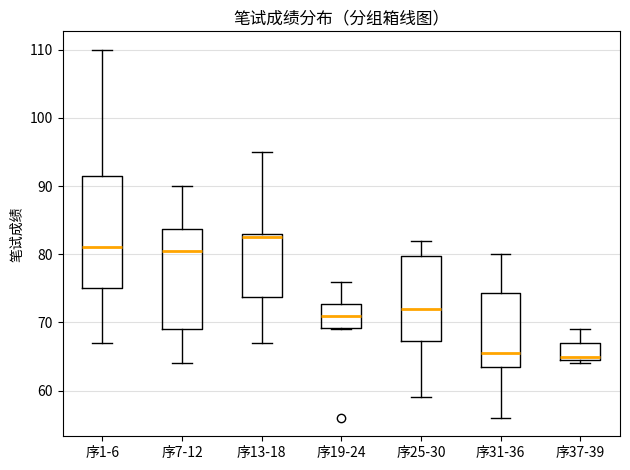

Which box is the tallest, from its lower edge to its upper edge?

序1-6